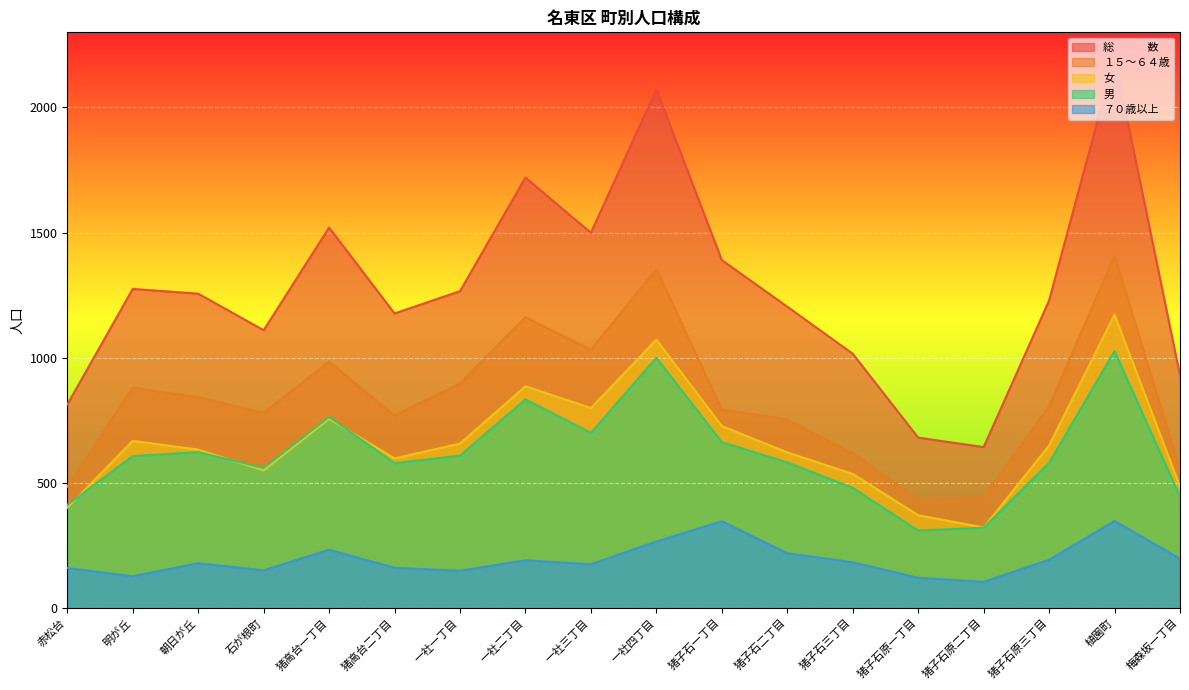

True or false: 総　　　数 and 男 intersect in this chart.

False